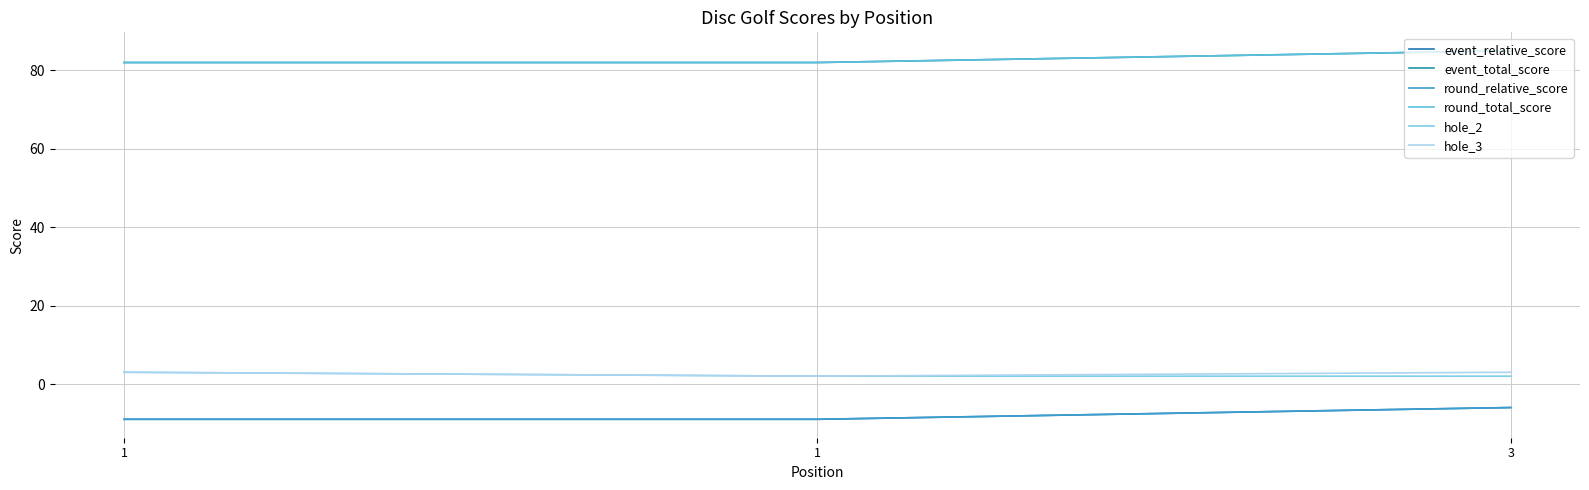

Between 1 and 3, which series saw the biggest shift?

event_relative_score